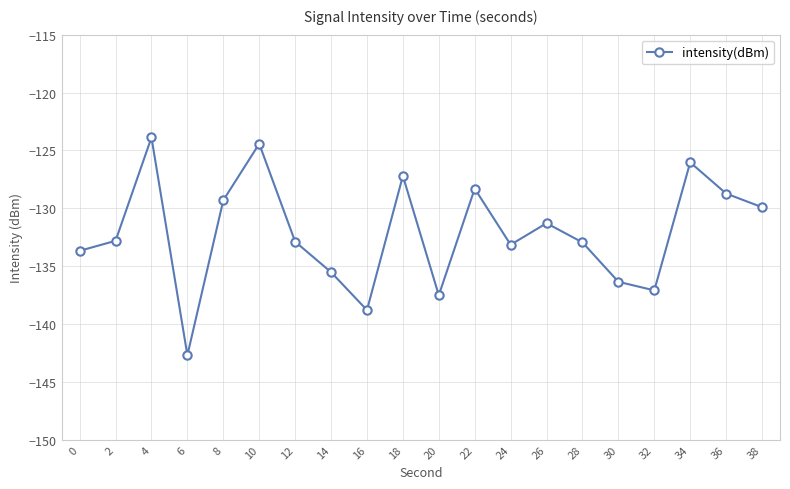

How many categories are shown in the chart?

20